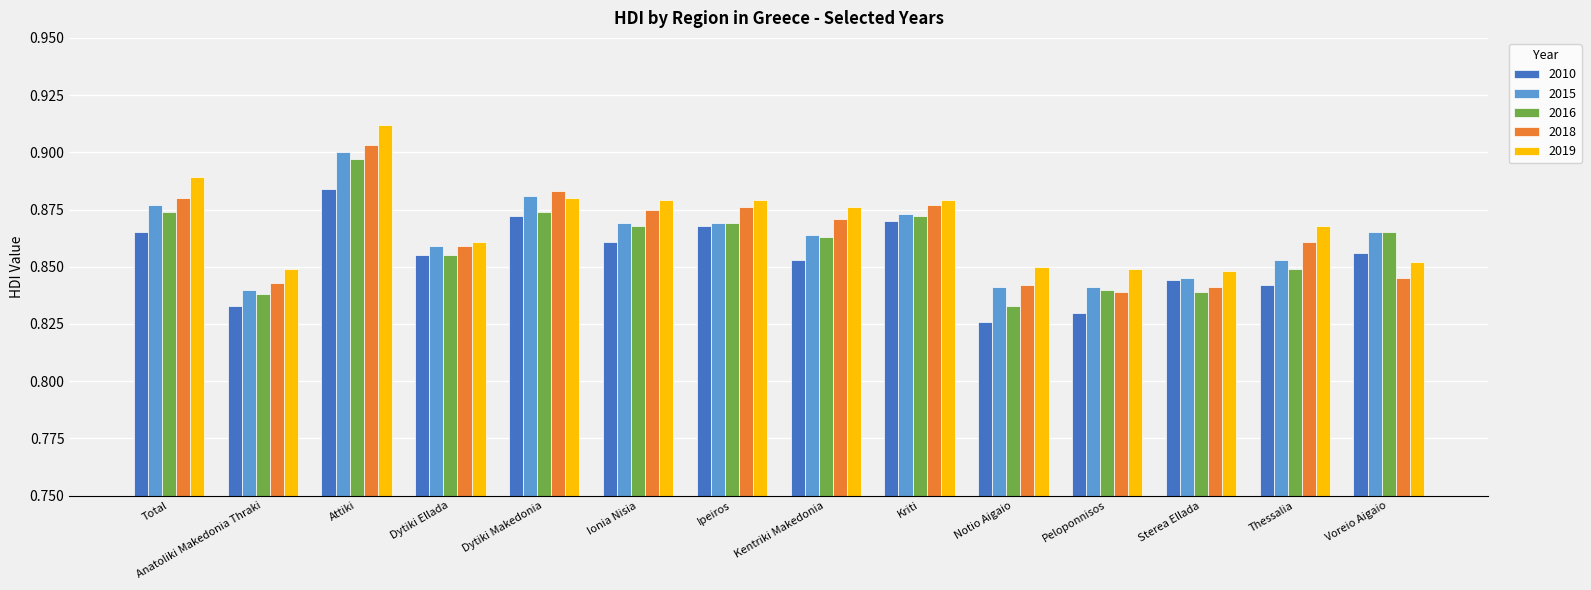

The 2015 series shows 0.3 at Notio Aigaio. True or false?

False